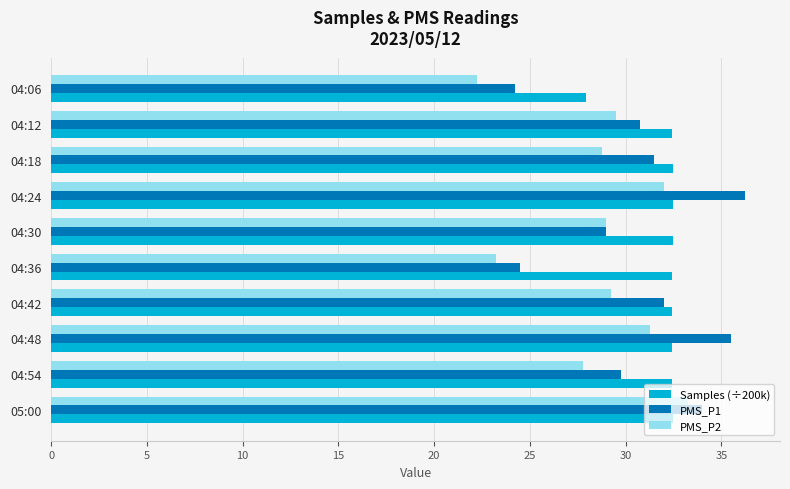

What is the difference between the maximum and minimum values in the Samples (÷200k) series?

4.5